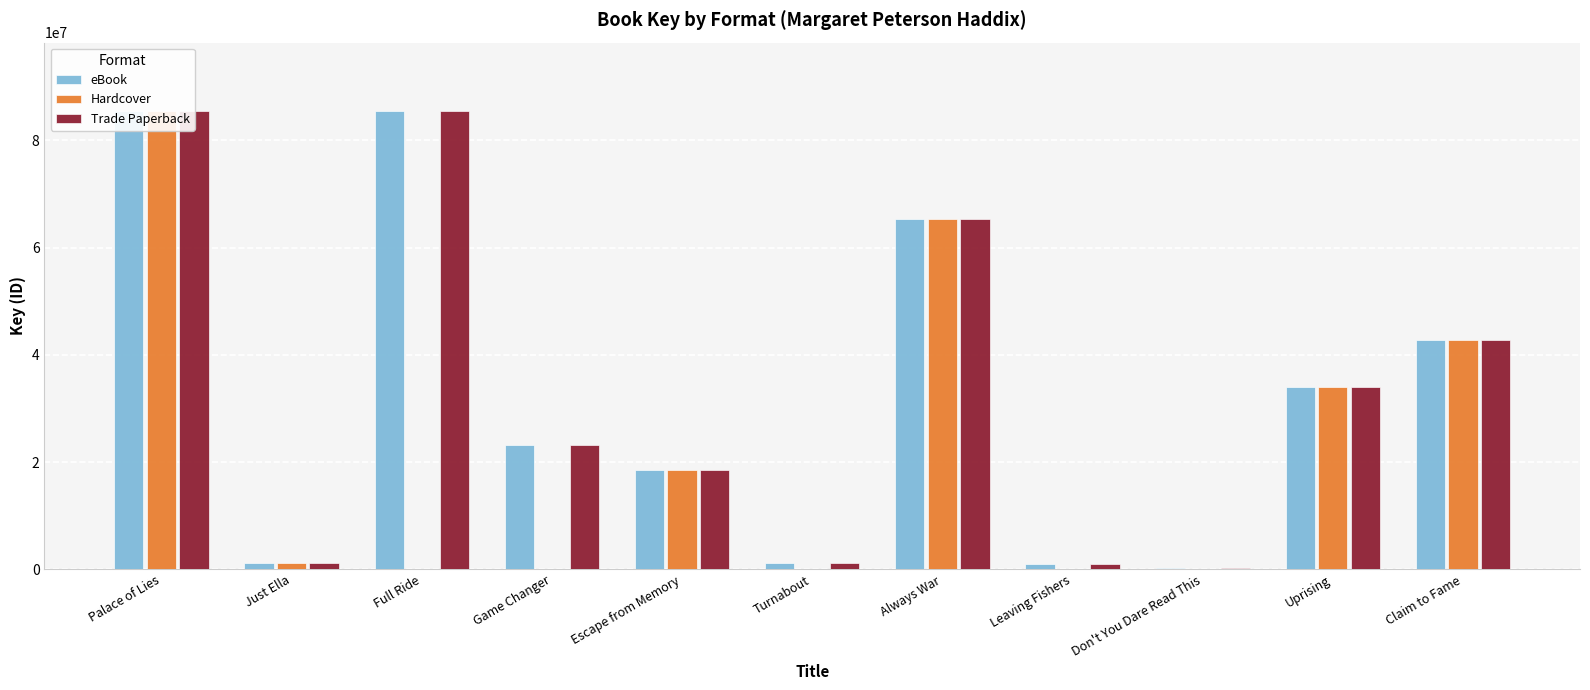

Which category has the lowest value in the eBook series?

Don't You Dare Read This